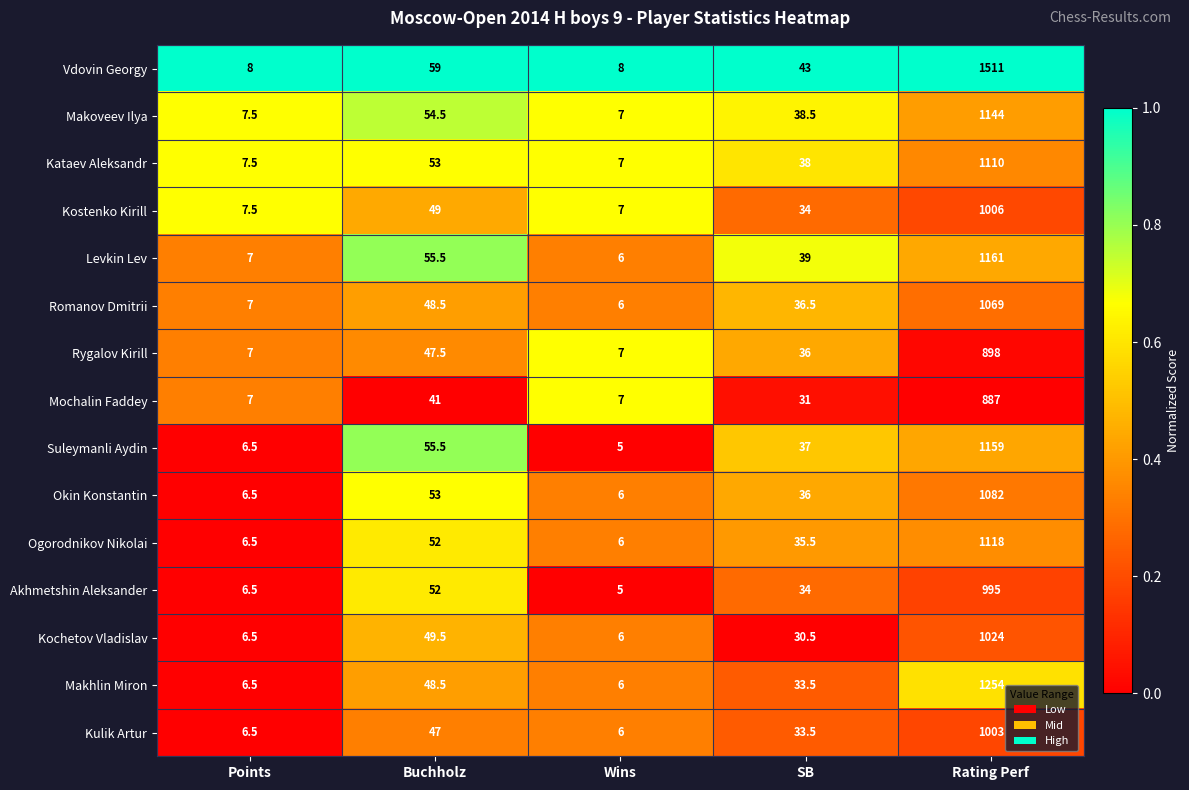

True or false: Rygalov Kirill has a value of 1563.3 at Rating Perf.

False